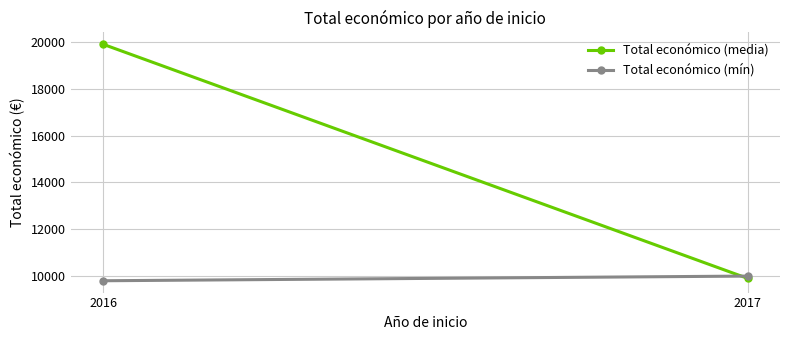

Reading left to right, what are all the values shown in this chart?

Total económico (media): 2016=19904.5	2017=9900.0
Total económico (mín): 2016=9800.0	2017=10000.0